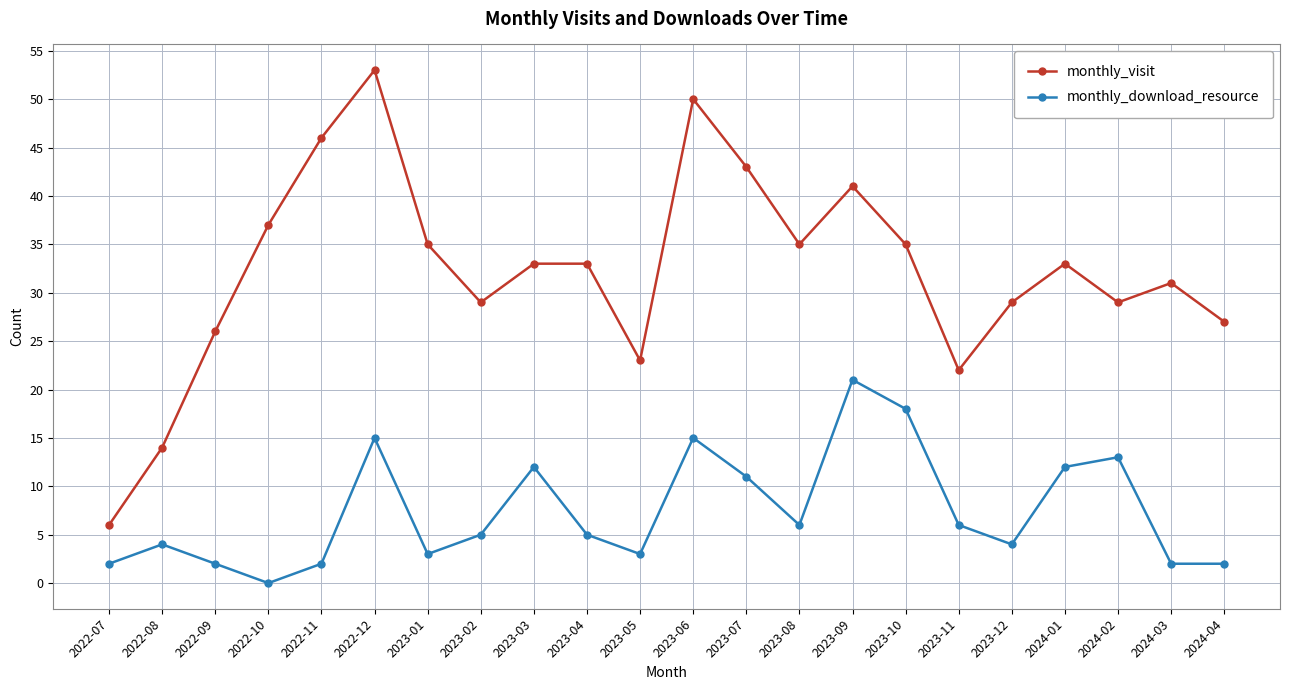

Reading left to right, transcribe all the data shown in this chart.

monthly_visit: 2022-07=6	2022-08=14	2022-09=26	2022-10=37	2022-11=46	2022-12=53	2023-01=35	2023-02=29	2023-03=33	2023-04=33	2023-05=23	2023-06=50	2023-07=43	2023-08=35	2023-09=41	2023-10=35	2023-11=22	2023-12=29	2024-01=33	2024-02=29	2024-03=31	2024-04=27
monthly_download_resource: 2022-07=2	2022-08=4	2022-09=2	2022-10=0	2022-11=2	2022-12=15	2023-01=3	2023-02=5	2023-03=12	2023-04=5	2023-05=3	2023-06=15	2023-07=11	2023-08=6	2023-09=21	2023-10=18	2023-11=6	2023-12=4	2024-01=12	2024-02=13	2024-03=2	2024-04=2